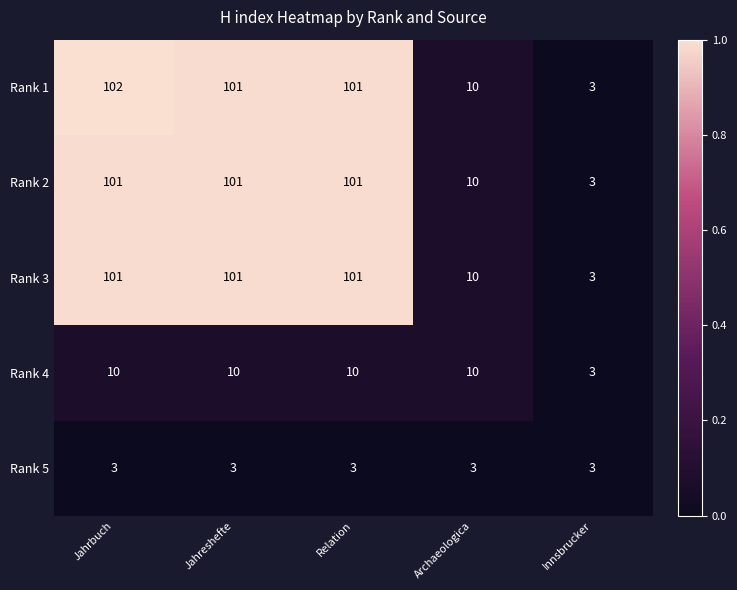

At which category is the sum across all series the highest?

Jahrbuch